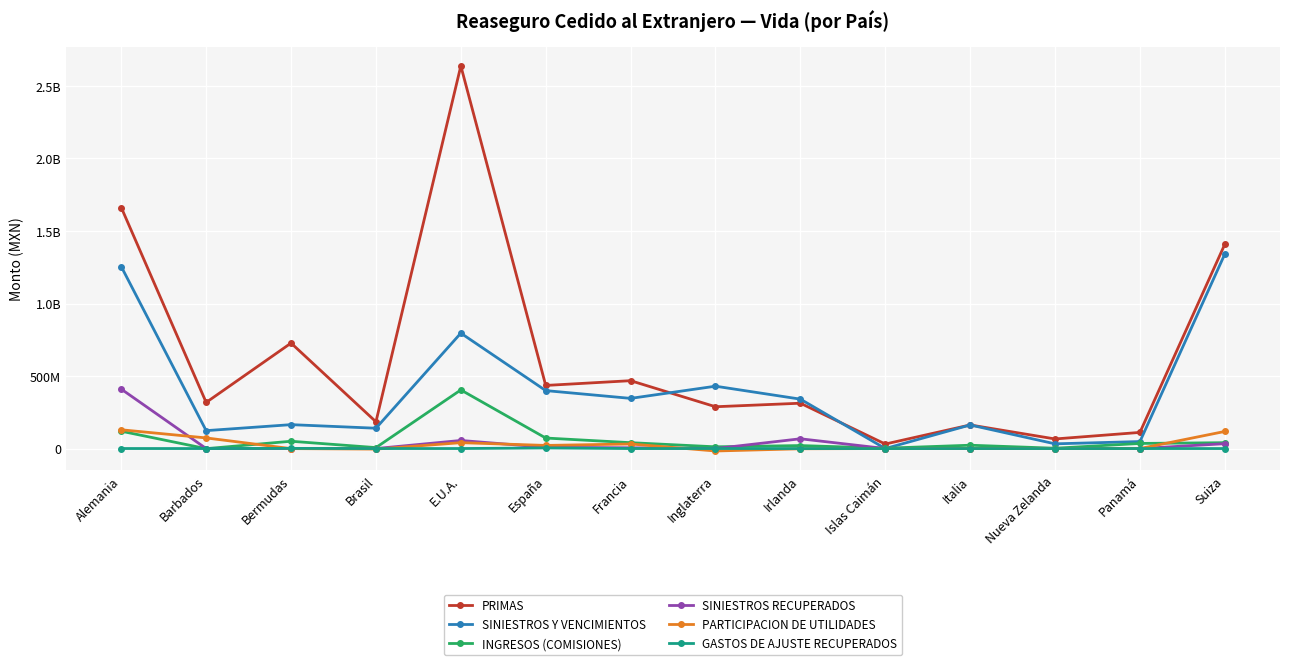

True or false: PRIMAS and SINIESTROS Y VENCIMIENTOS intersect in this chart.

True